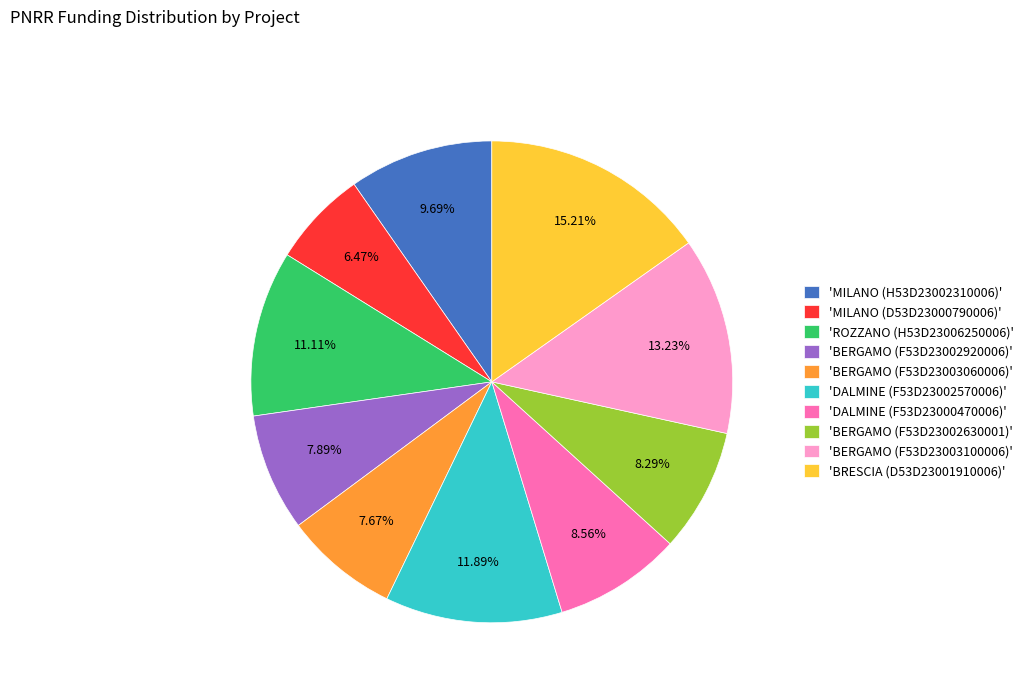

What is the ratio of the value at 'MILANO (D53D23000790006)' to the value at 'BERGAMO (F53D23003060006)'?

0.8